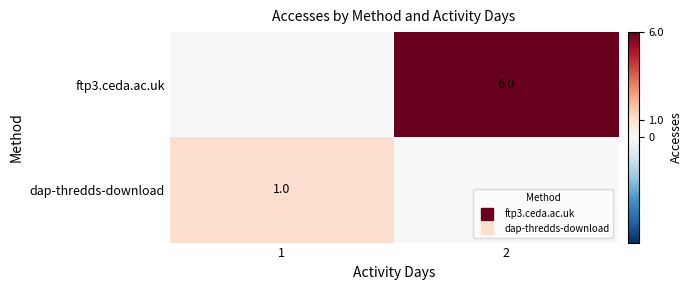

At which label is dap-thredds-download closest to 0?

2